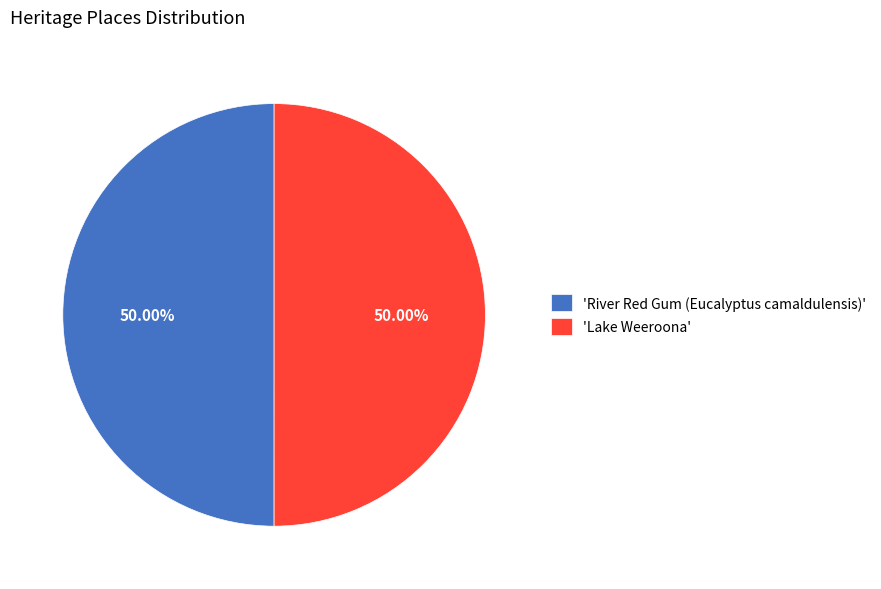

Combined, do 'Lake Weeroona' and 'River Red Gum (Eucalyptus camaldulensis)' account for over 50%?

Yes